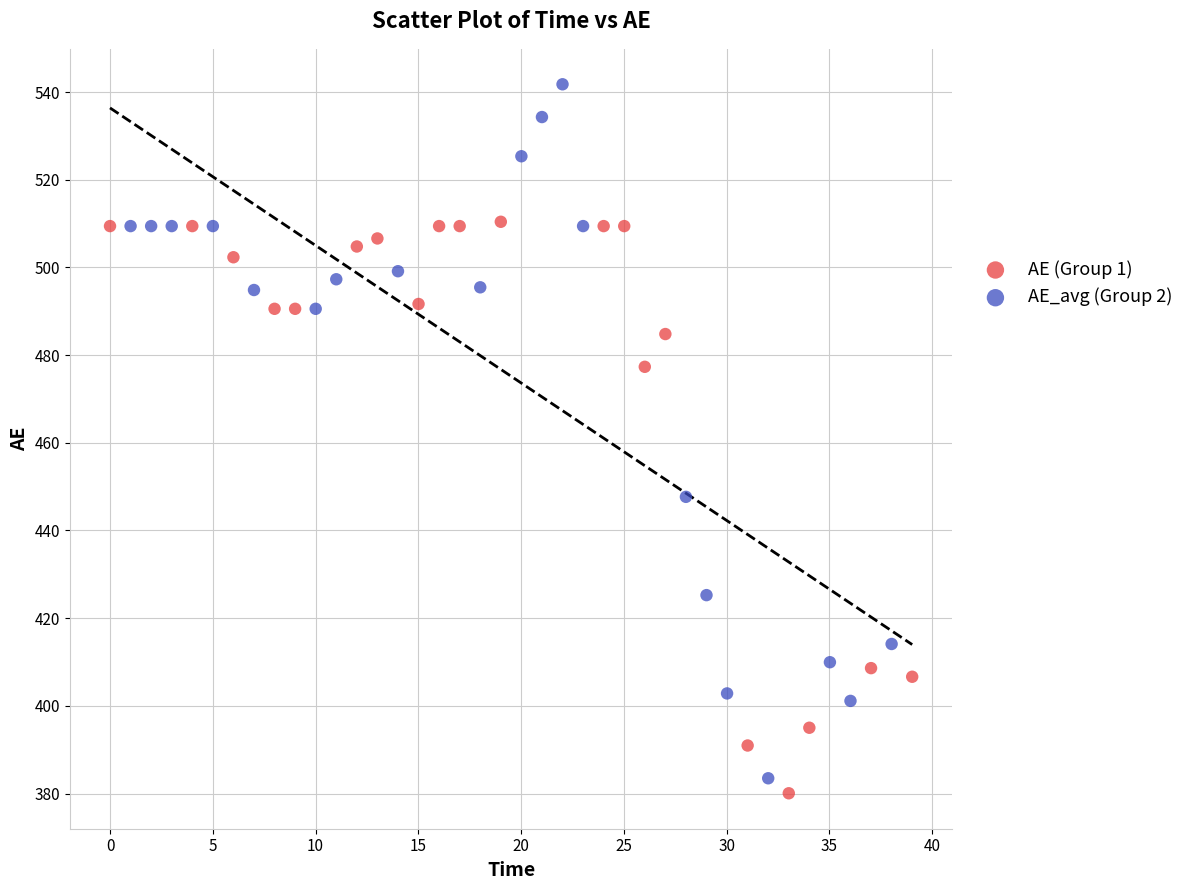

Which series contains the lowest Y value?

AE (Group 1)